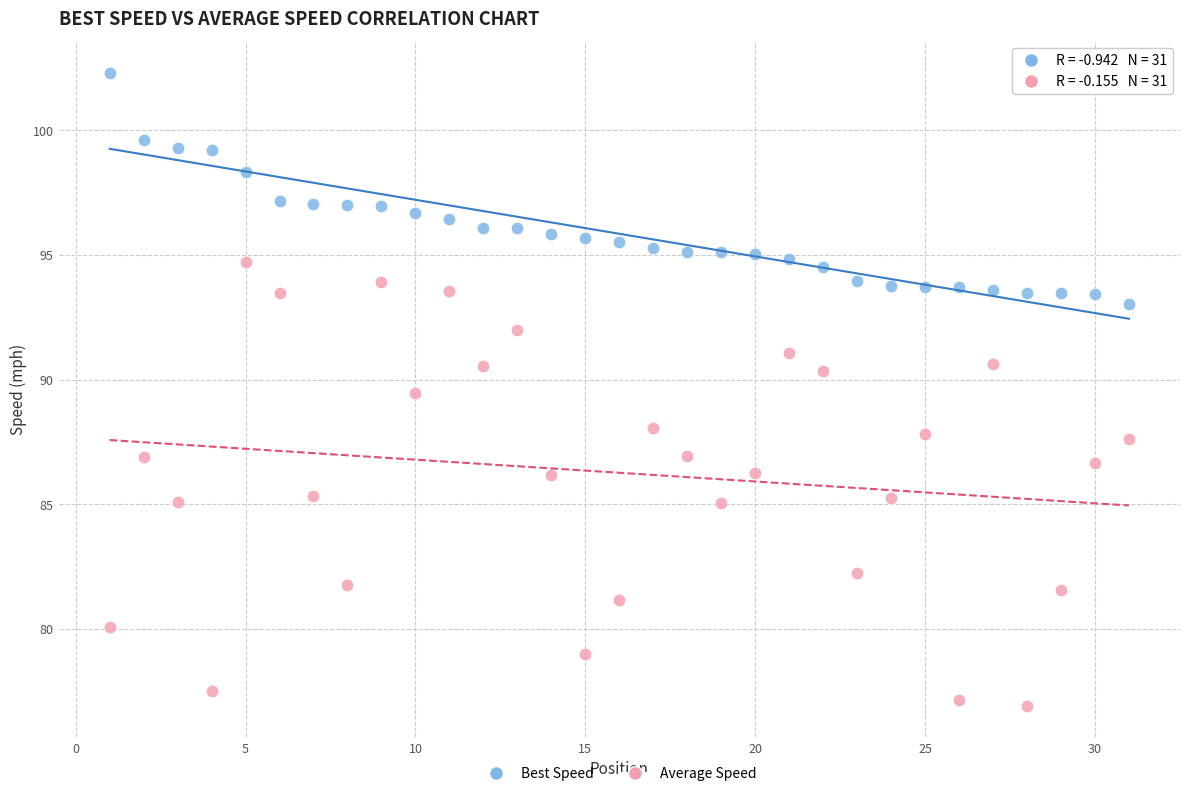

Which series has the largest Y range (max minus min)?

Average Speed